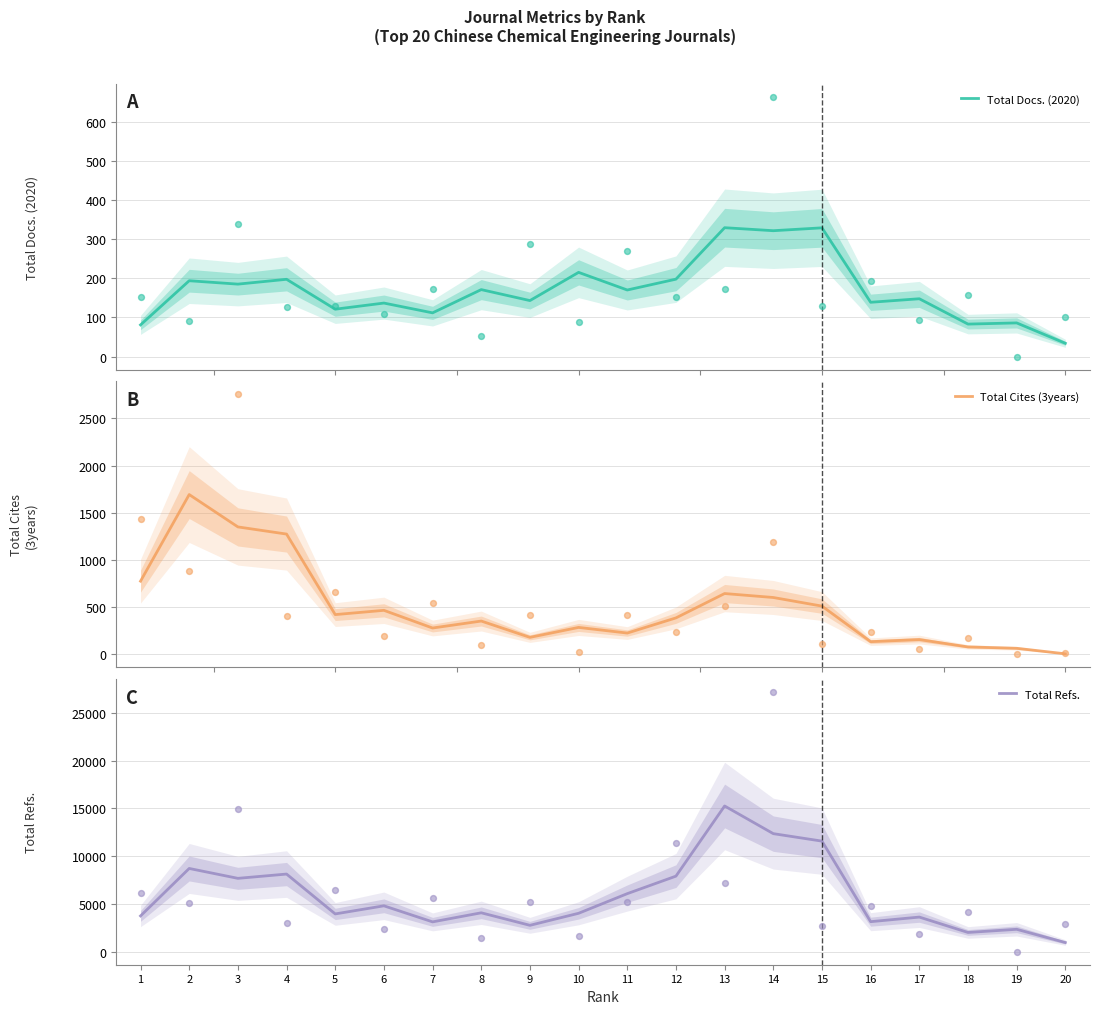

Is the value of Total Refs. at 14 greater than the value of Total Docs. (2020) at 2?

Yes